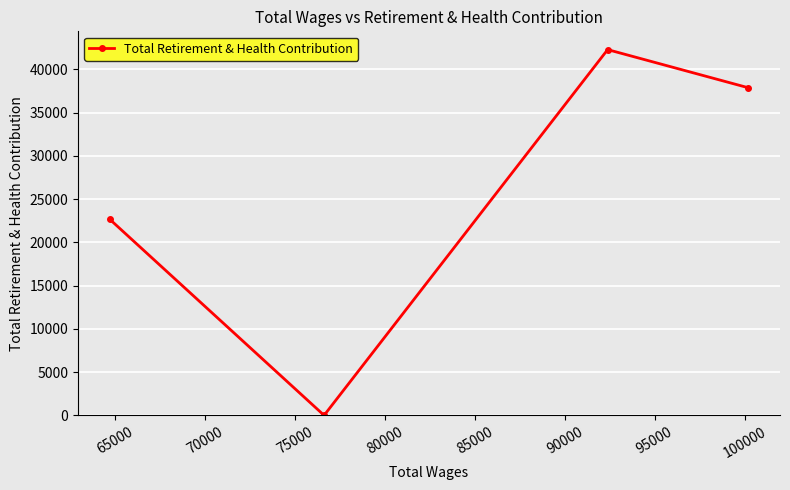

How many positive values are there?

3